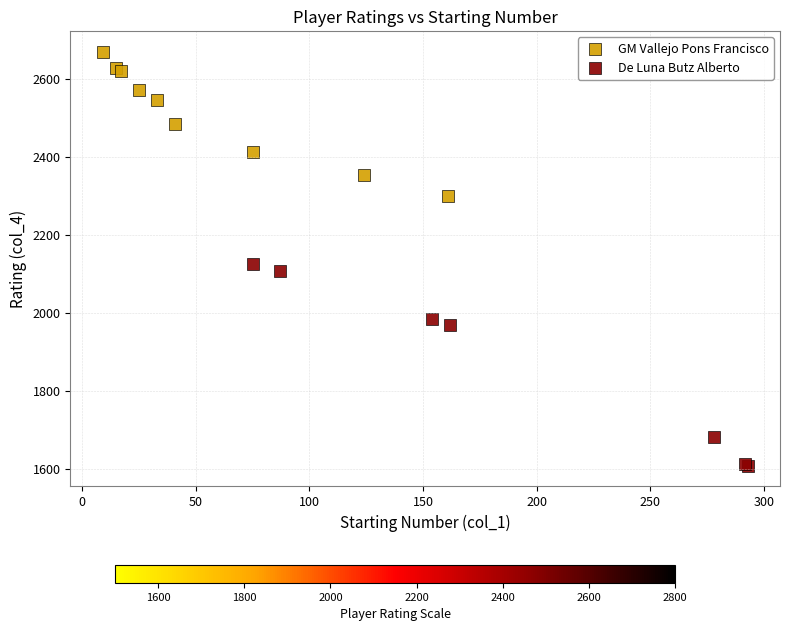

Which series contains the lowest Y value?

De Luna Butz Alberto